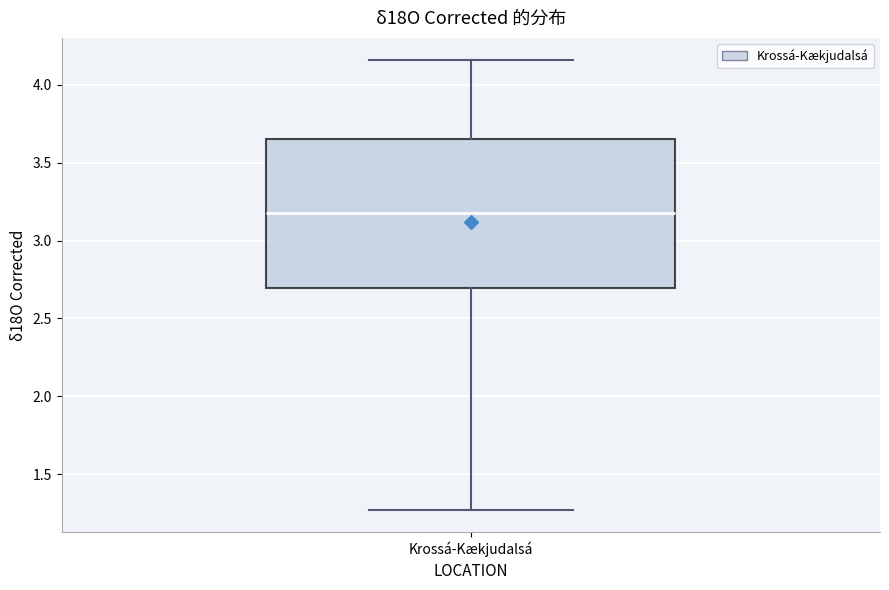

Transcribe this box plot: give where the median line is, the range the box spans, and where the two whiskers end, as read against the y-axis. The values are not printed on the chart, so give them approximately, as read against the axis.

median 3.20, box 2.70 to 3.65, whiskers 1.25 to 4.15